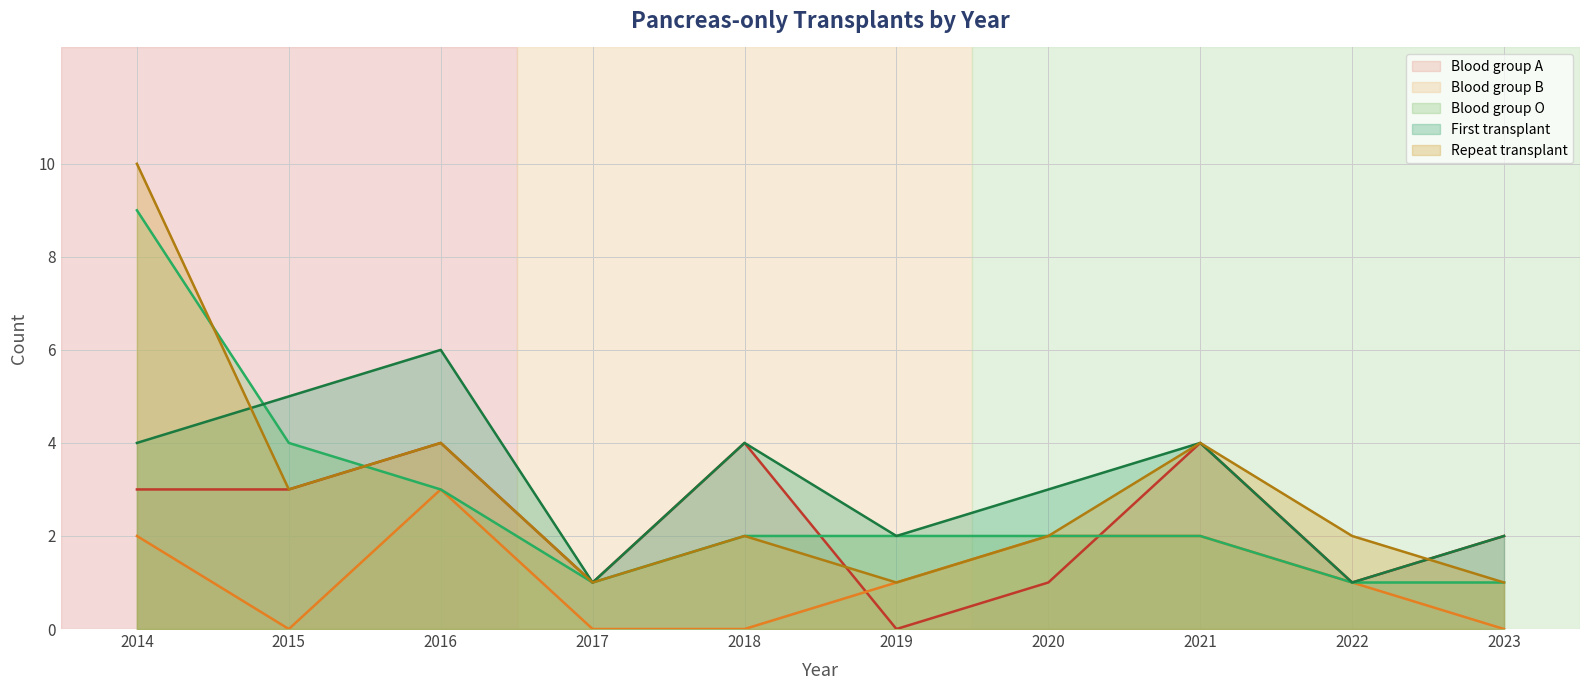

The Blood group O series shows 3 at 2016. True or false?

True